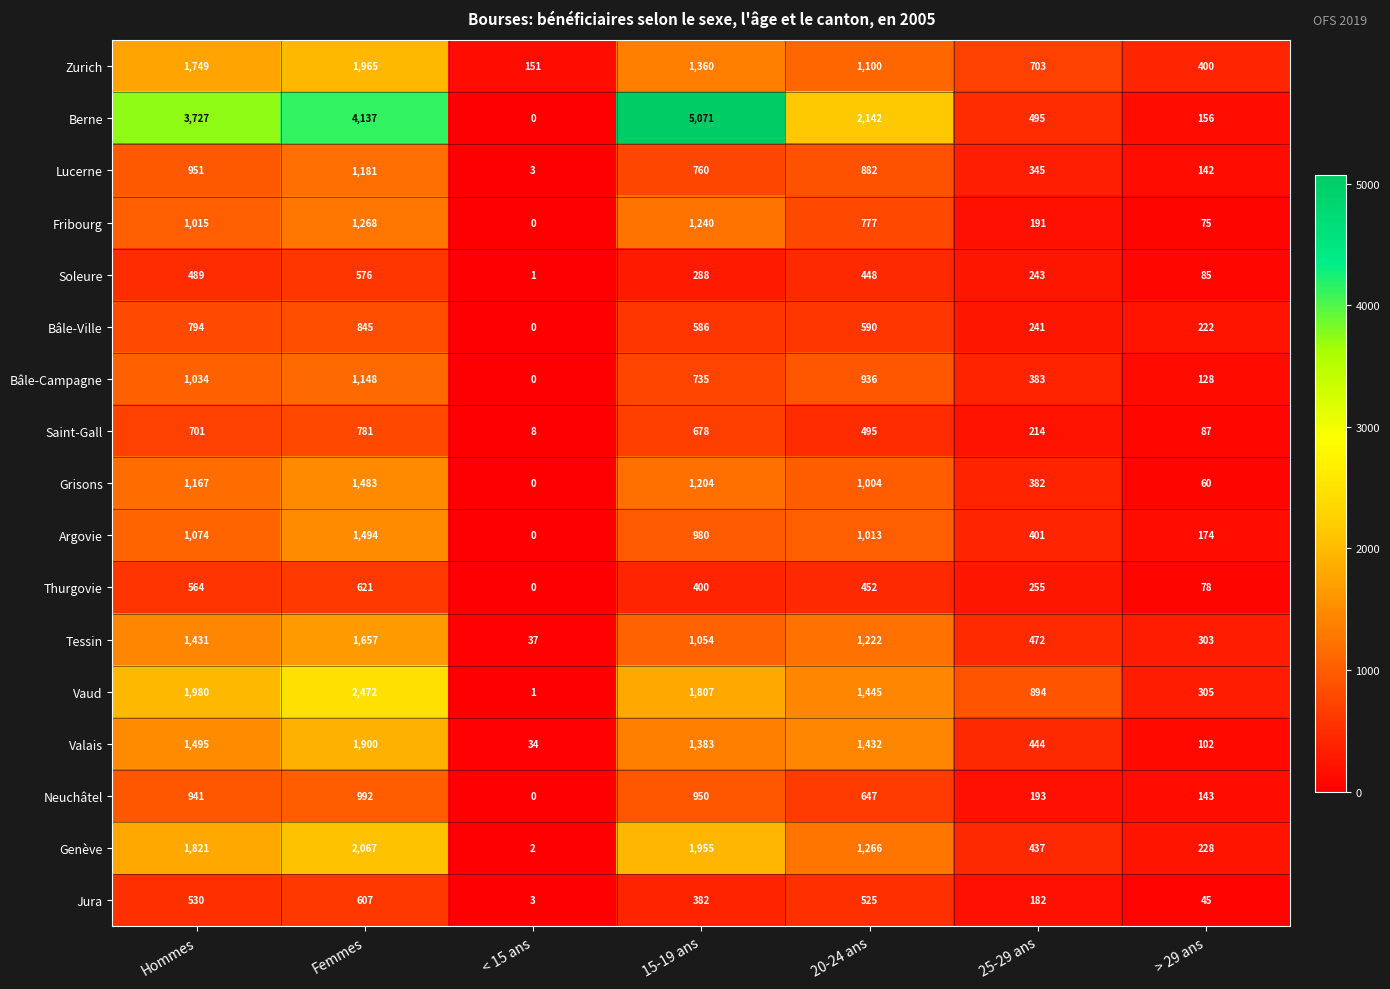

Read the Fribourg value at 20-24 ans, to the nearest 10.

780